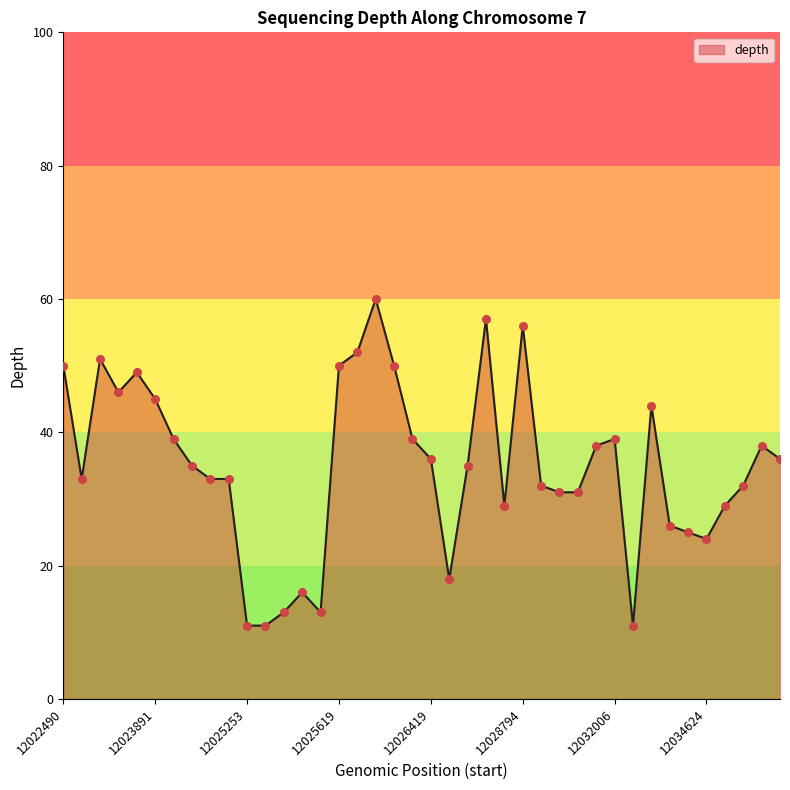

What is the maximum value shown in the chart?

60